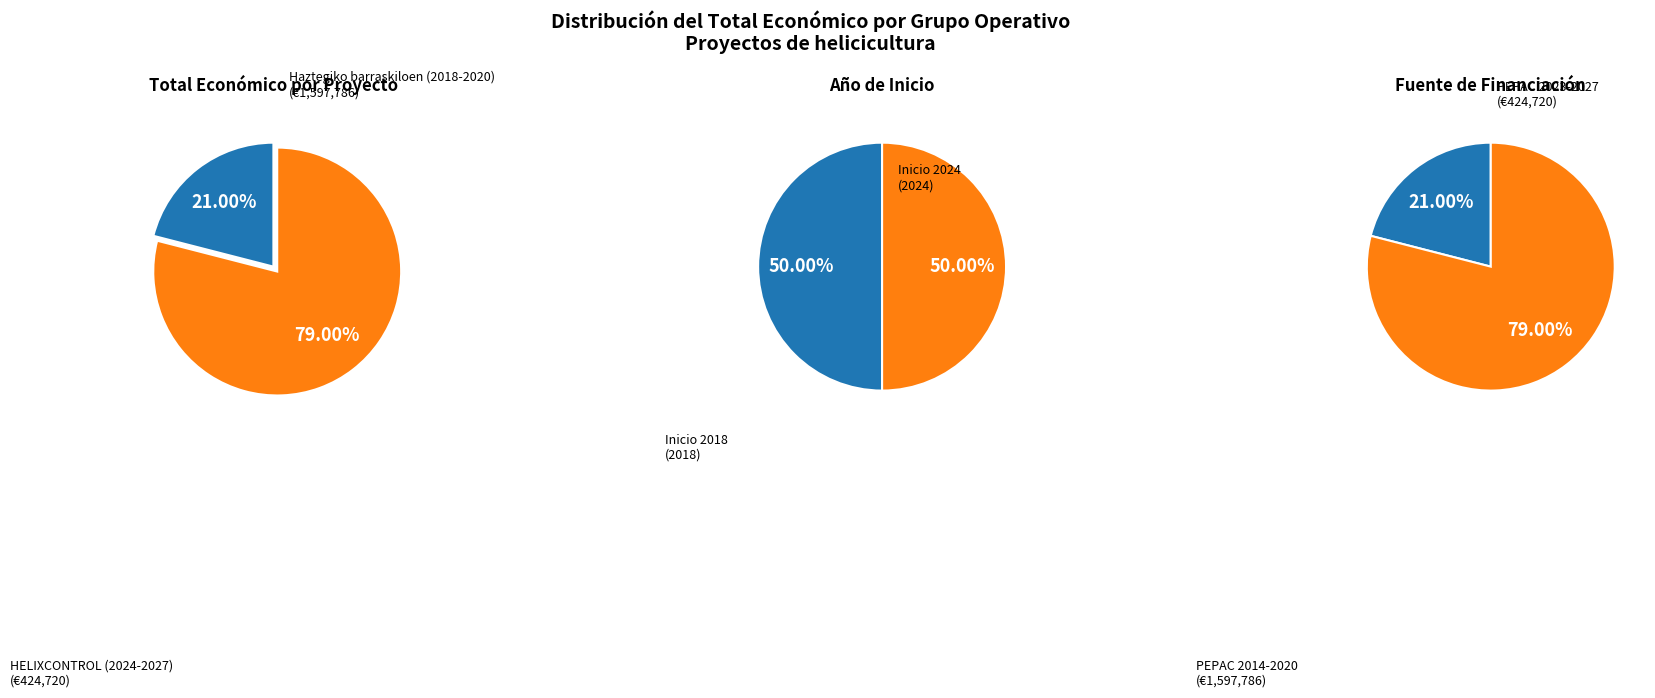

The HELIXCONTROL (2024-2027) slice represents 21% of the pie. True or false?

True